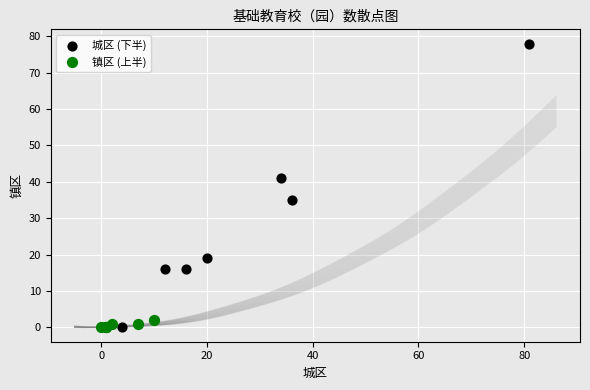

Which series reaches the maximum Y coordinate?

城区 (下半)